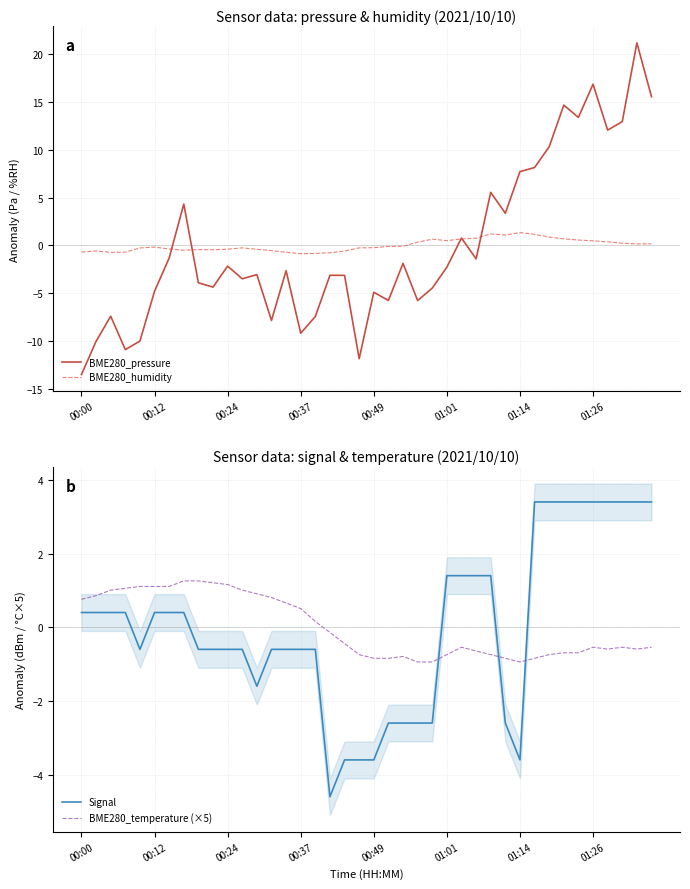

What is the value of the BME280_humidity point at the 34th from the left?

0.7